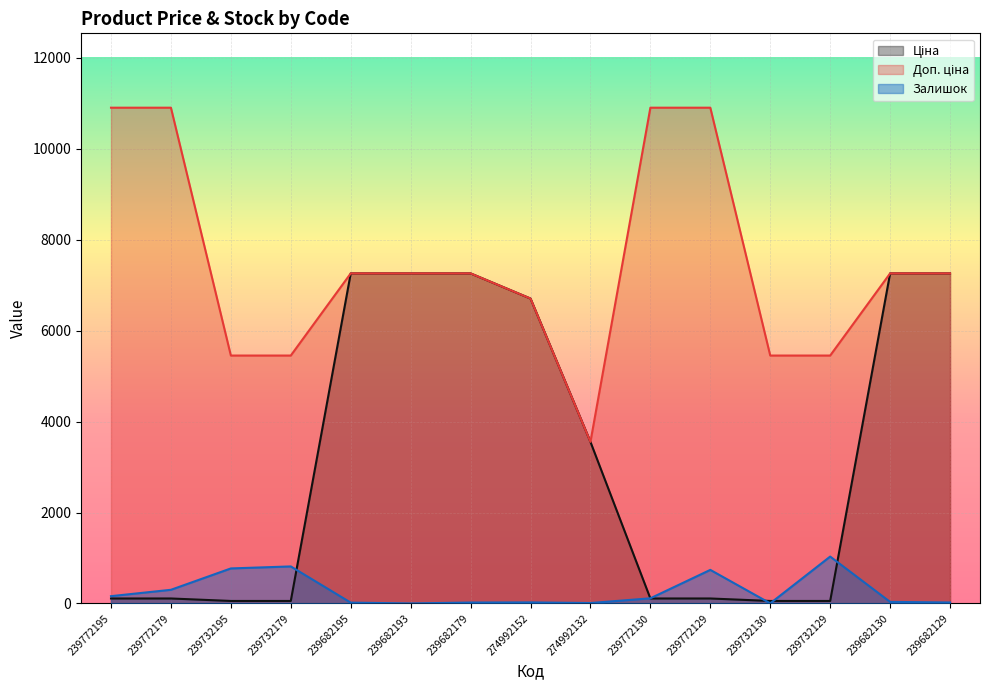

How many data points in Доп. ціна are above 7258?

9